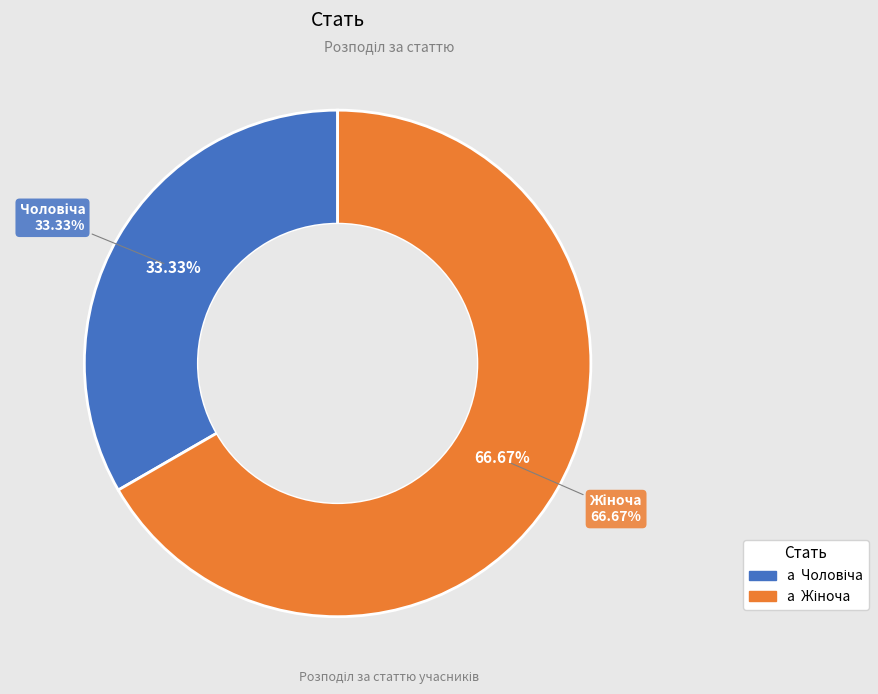

Which category has the smallest portion of the pie?

Чоловіча